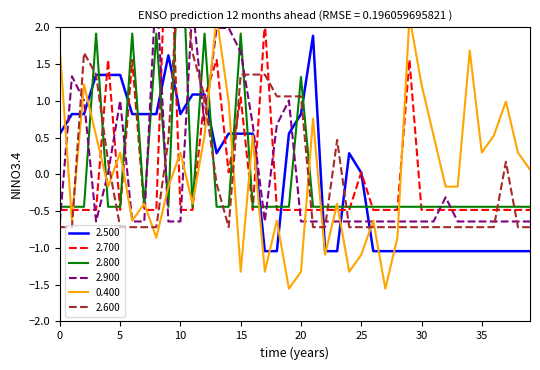

Rank the series by their maximum value, from lowest to highest.

2.500, 0.400, 2.900, 2.600, 2.800, 2.700